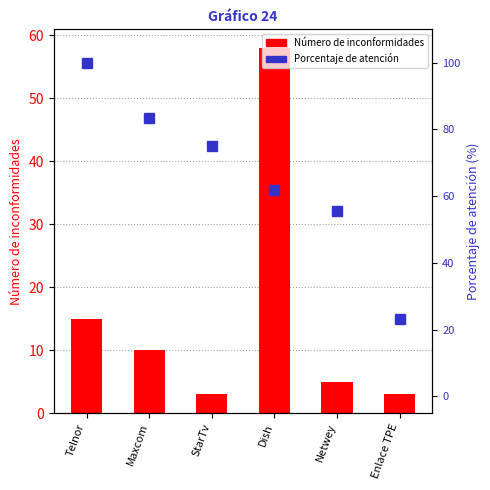

What is the spread (max minus min) of values at StarTv?

72.0